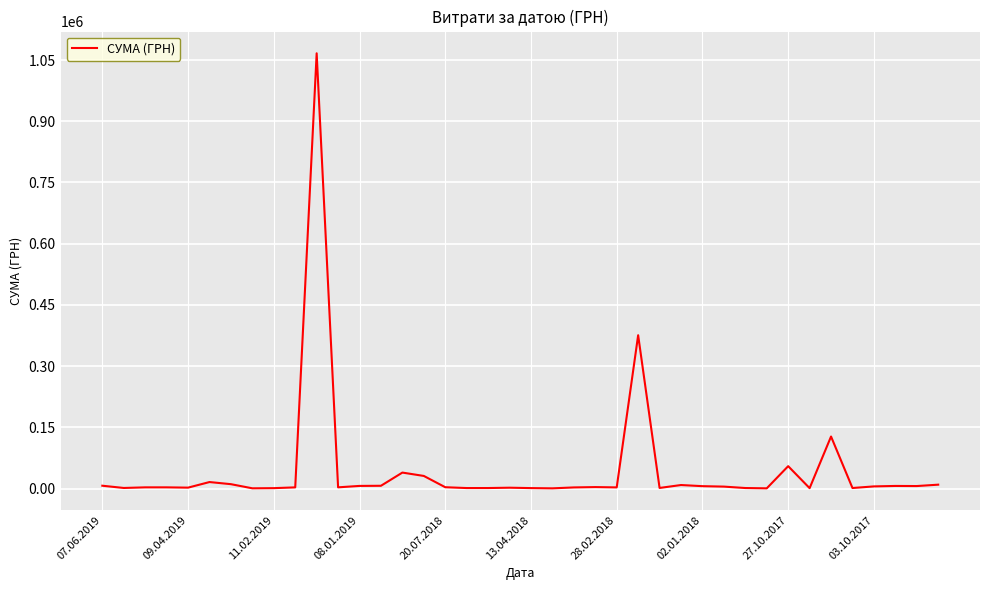

What is the maximum value shown in the chart?

1066521.2